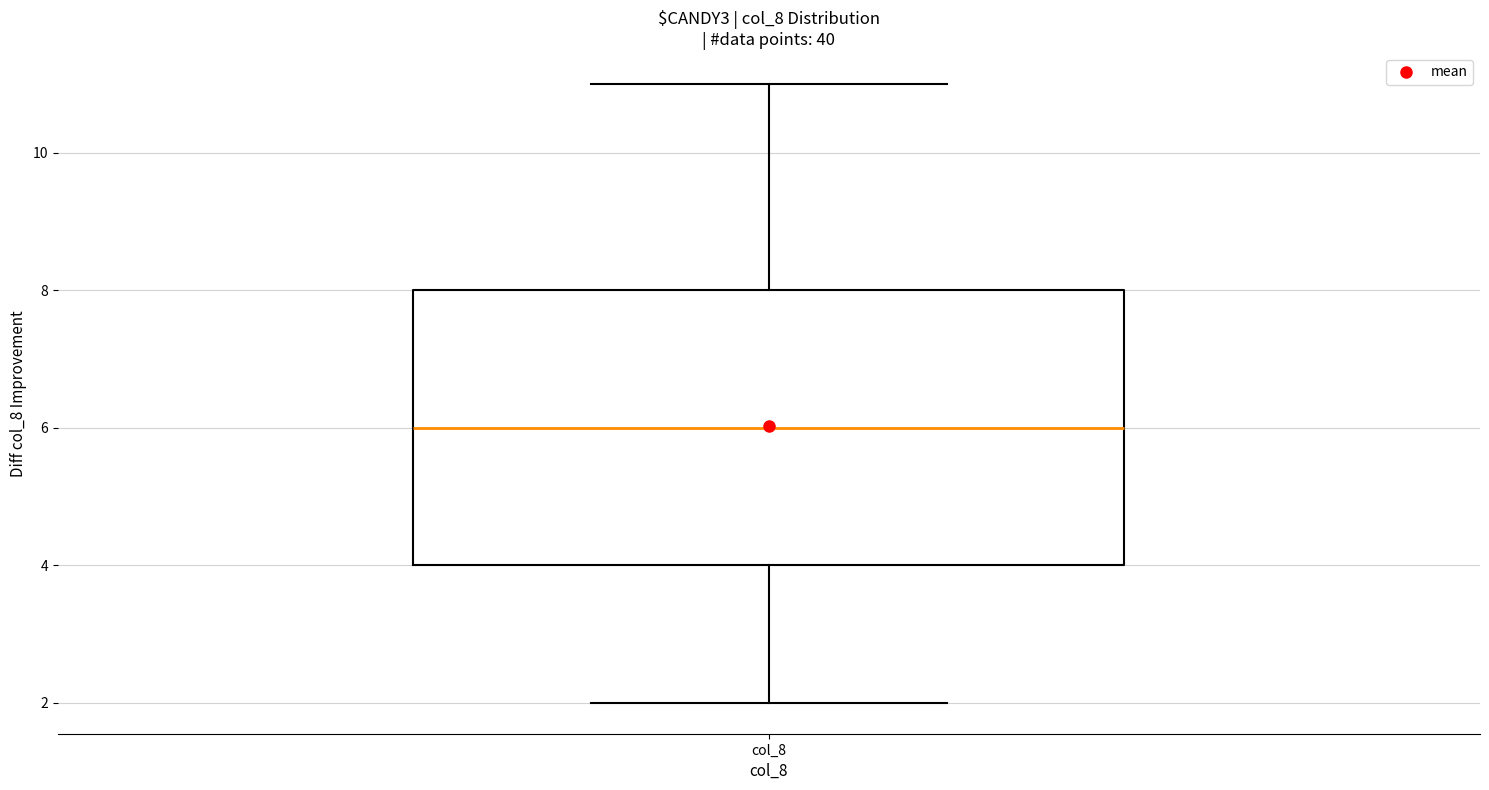

Where does the median line of the box for col_8 sit on the y-axis? The values are not printed on the chart, so give them approximately, as read against the axis.

6